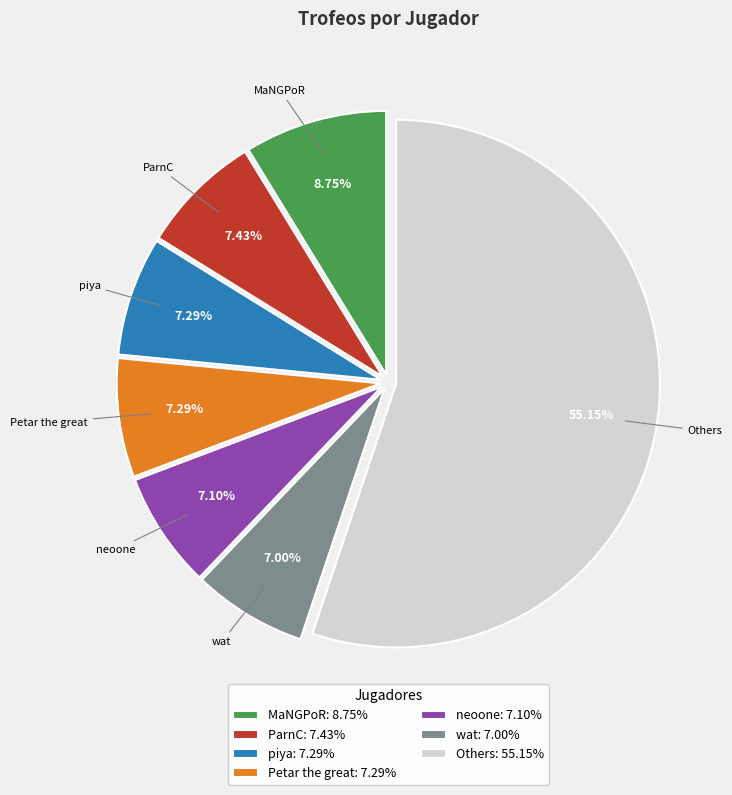

Do MaNGPoR: 8.75% and Petar the great: 7.29% together represent more than half of the pie?

No